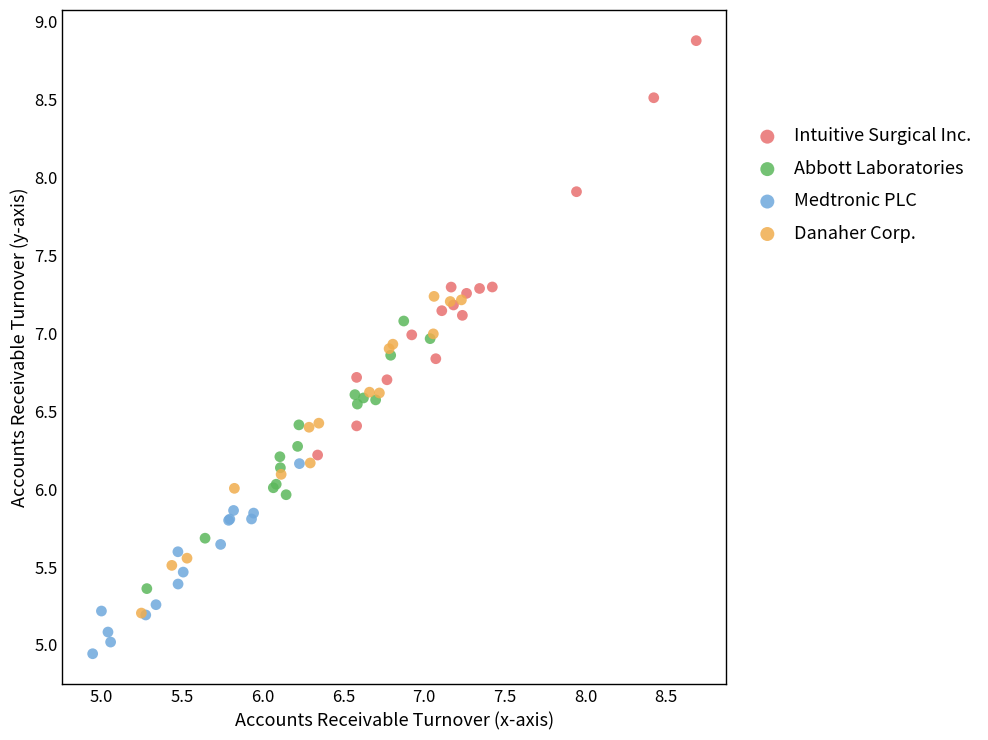

Which series has the largest Y range (max minus min)?

Intuitive Surgical Inc.